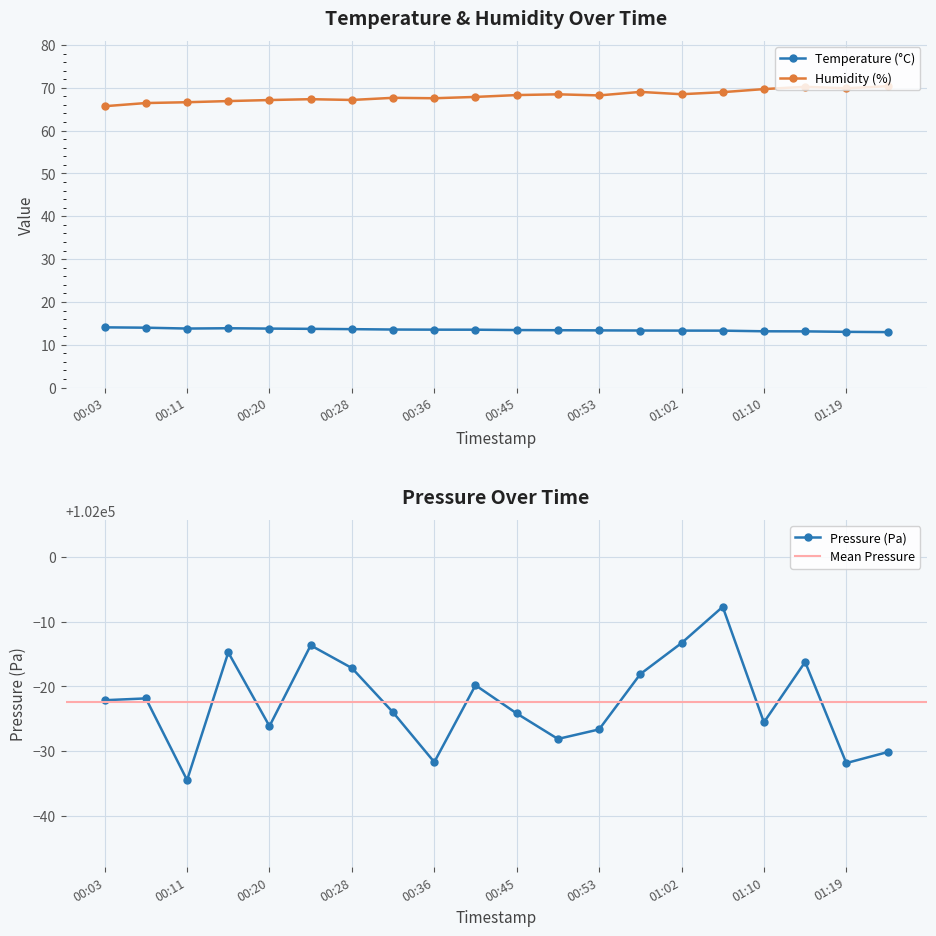

True or false: Temperature (°C) has a value of 13.7 at 00:28.

True